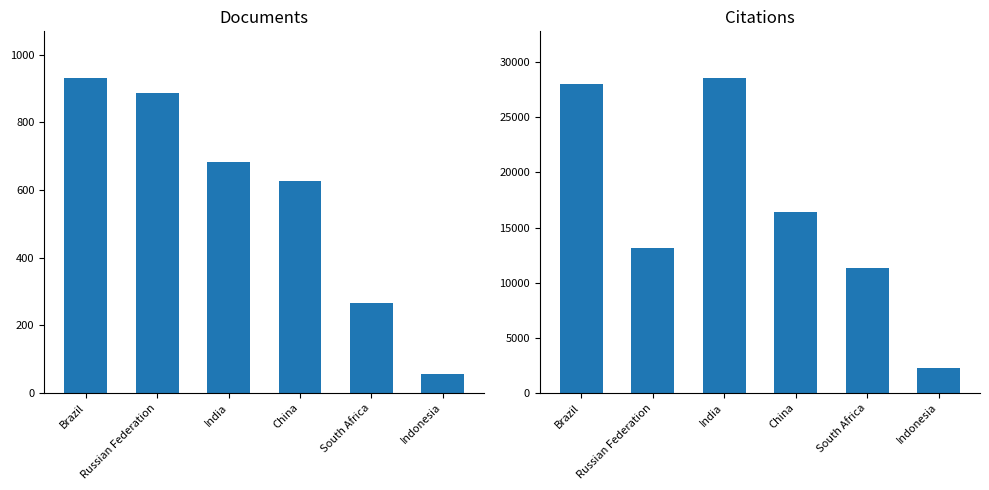

What is the label of the 5th bar from the right?

Russian Federation